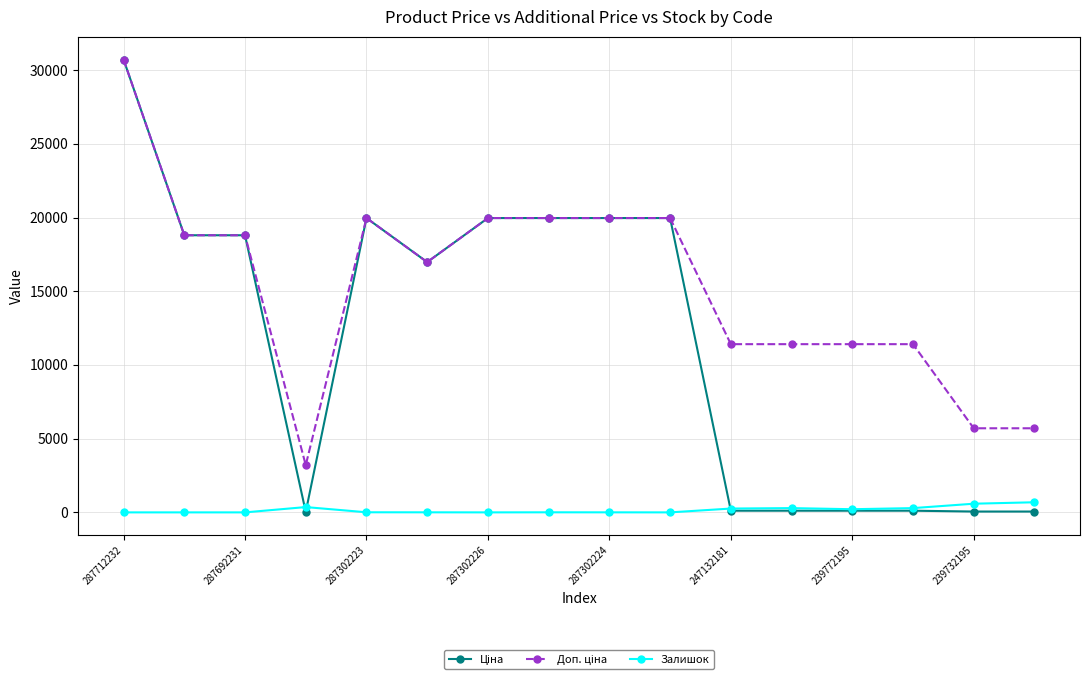

At how many categories does at least one series exceed 19624?

6